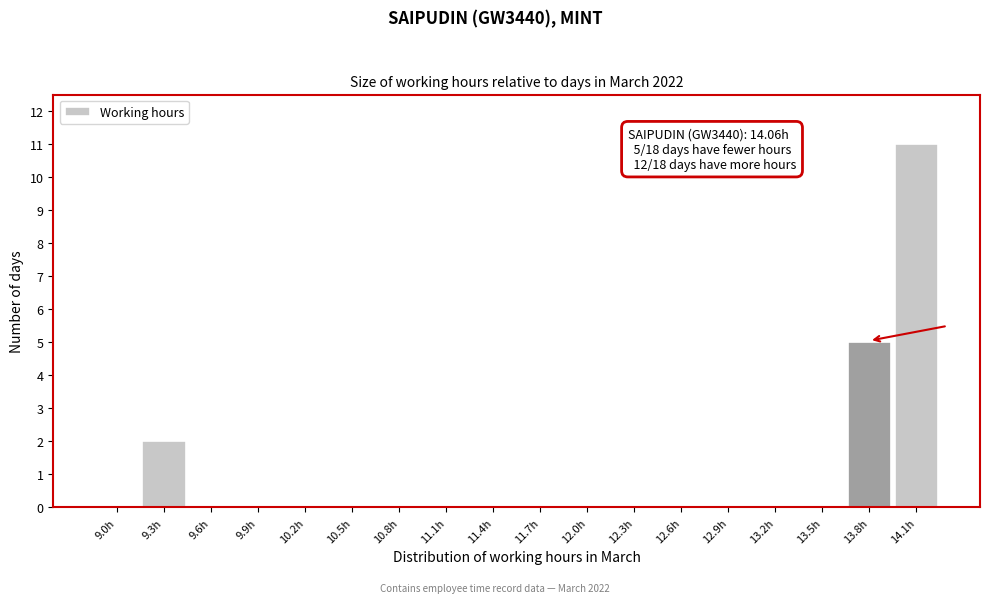

Reading right to left, extract all data points from this chart.

14.1h=11	13.8h=5	13.5h=0	13.2h=0	12.9h=0	12.6h=0	12.3h=0	12.0h=0	11.7h=0	11.4h=0	11.1h=0	10.8h=0	10.5h=0	10.2h=0	9.9h=0	9.6h=0	9.3h=2	9.0h=0